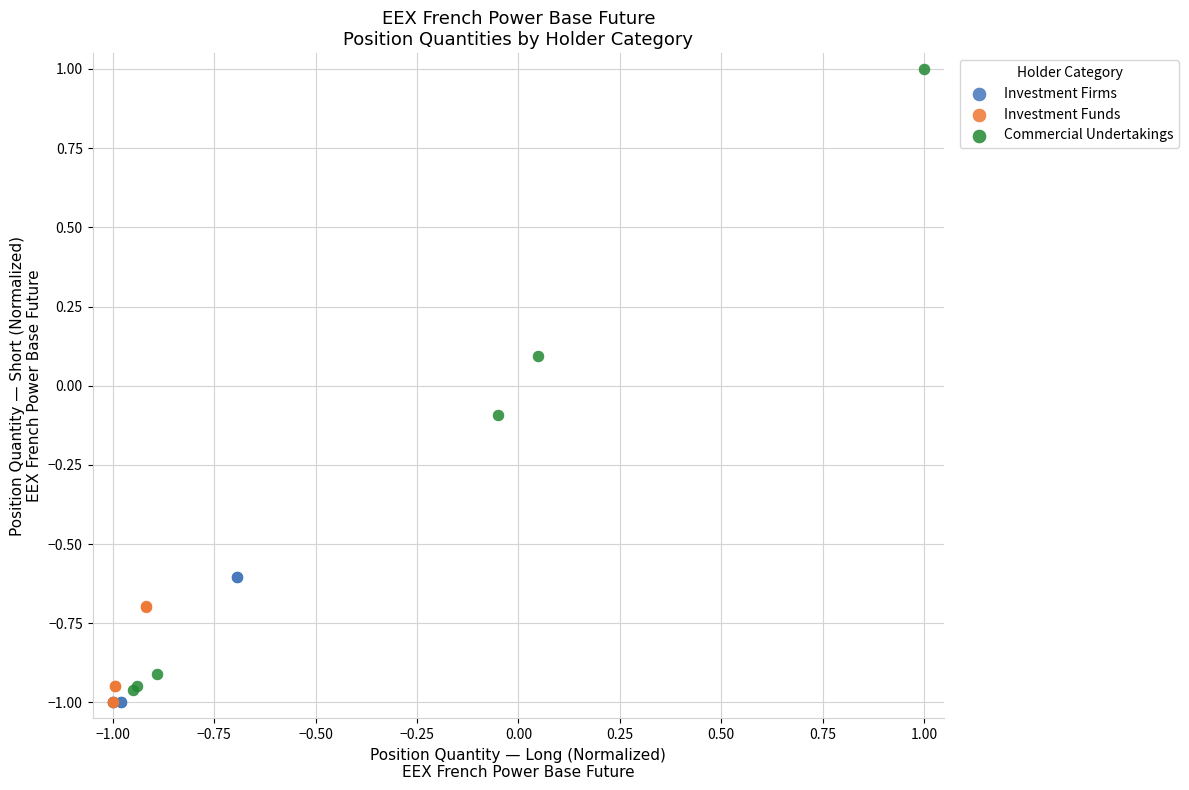

Which series contains the highest Y value?

Commercial Undertakings